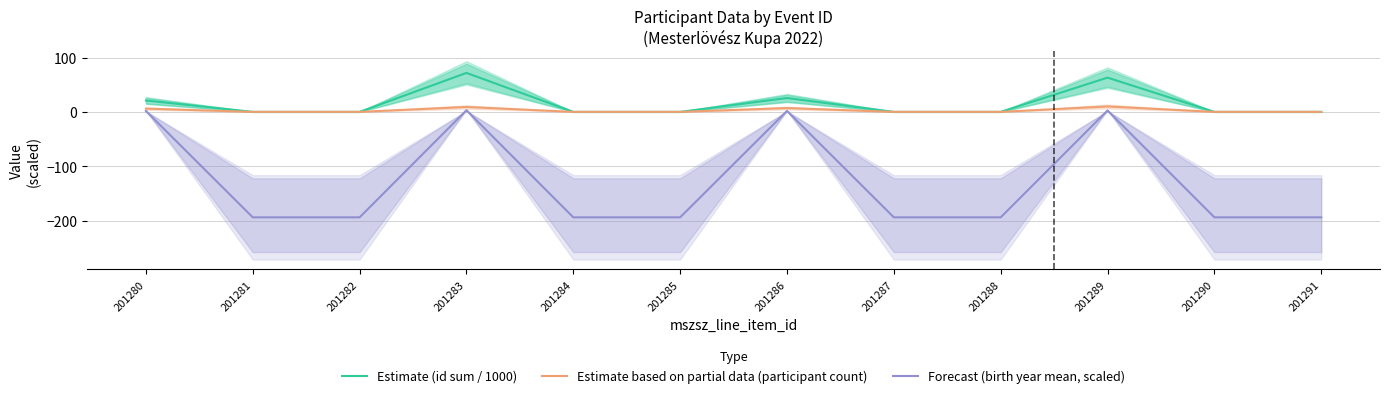

How many values in the Estimate (id sum / 1000) series exceed 0?

4